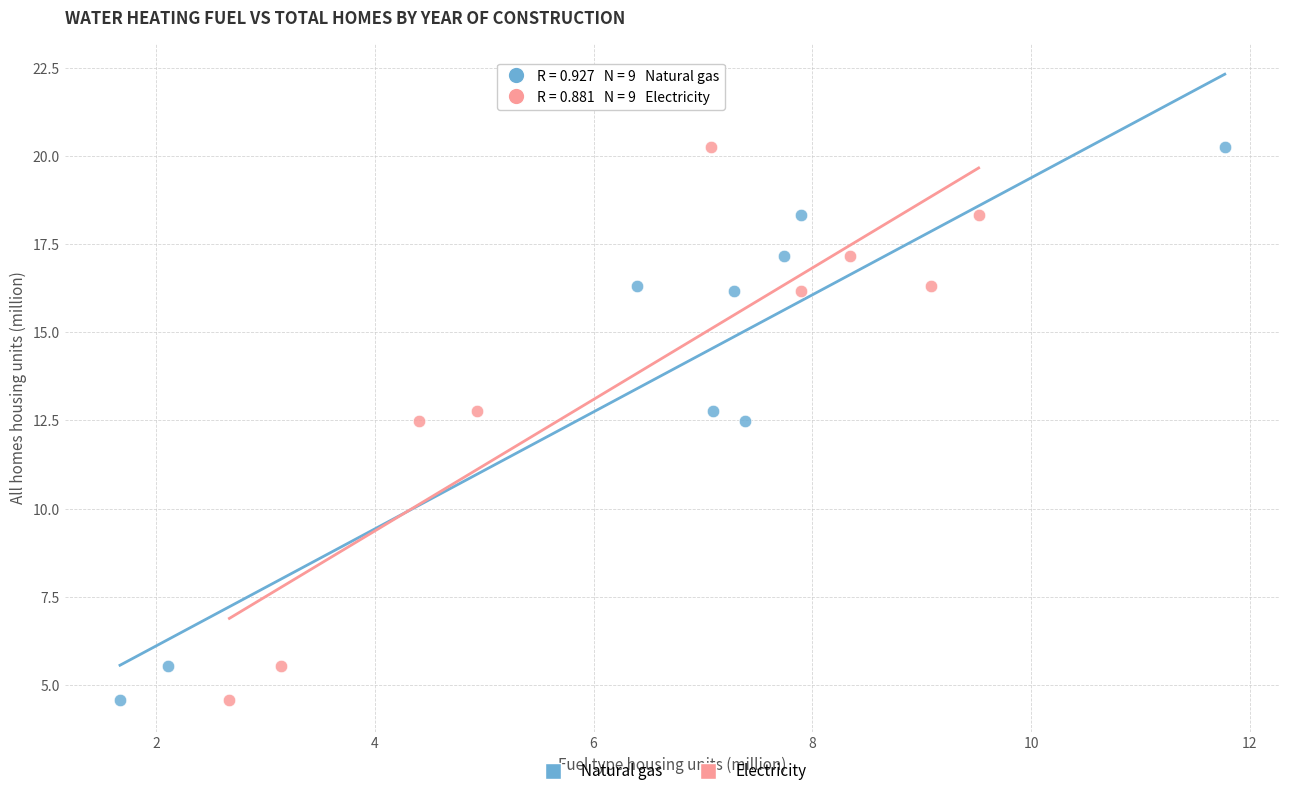

What are all the series names shown in the legend?

Natural gas, Electricity